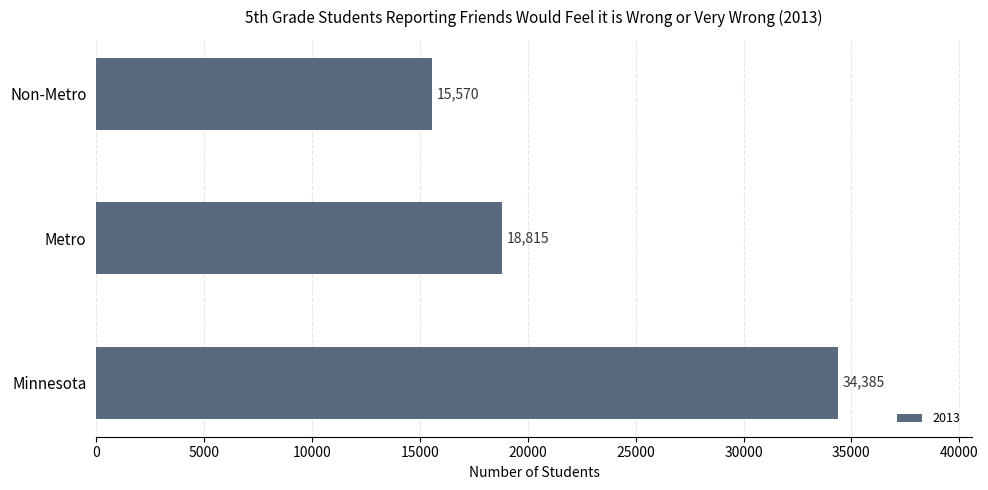

Reading top to bottom, transcribe all the data shown in this chart.

15570	18815	34385